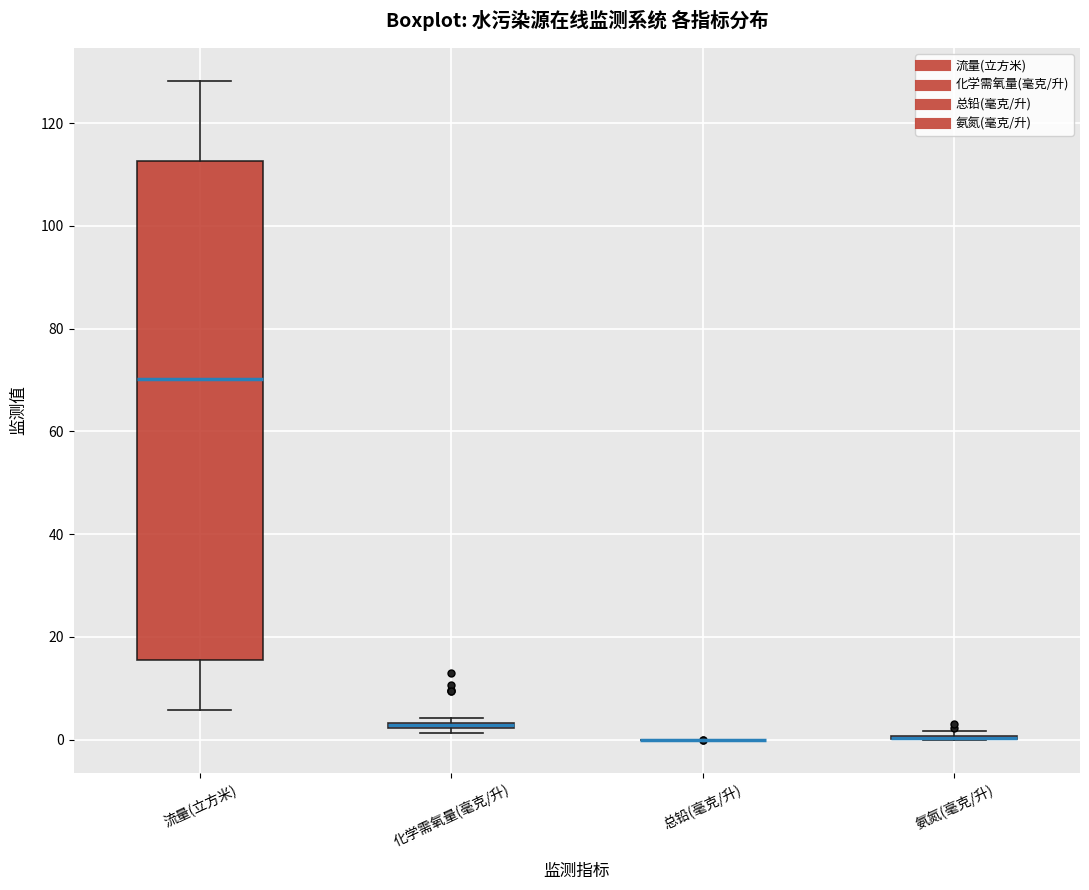

Where does the upper whisker of the box for 流量(立方米) end on the y-axis? The values are not printed on the chart, so give them approximately, as read against the axis.

128